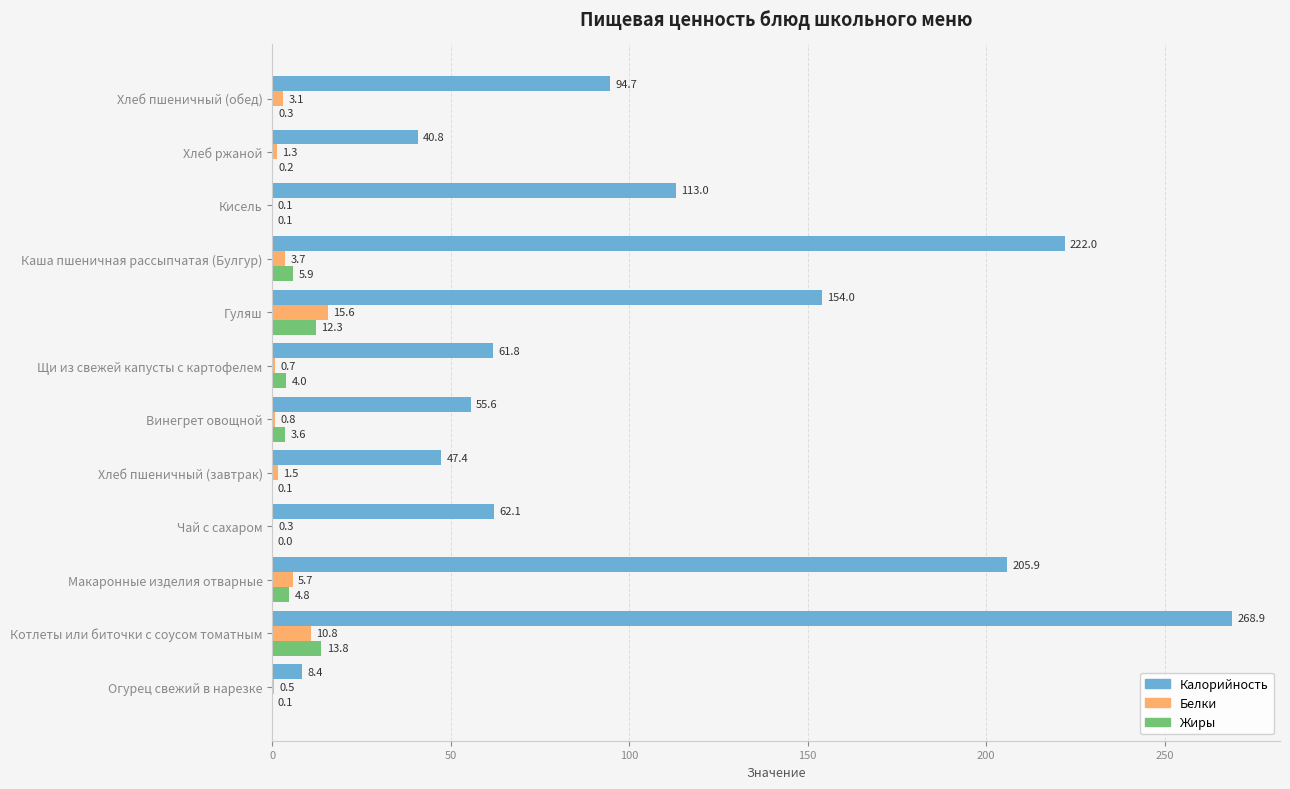

How many distinct data groups are displayed?

3